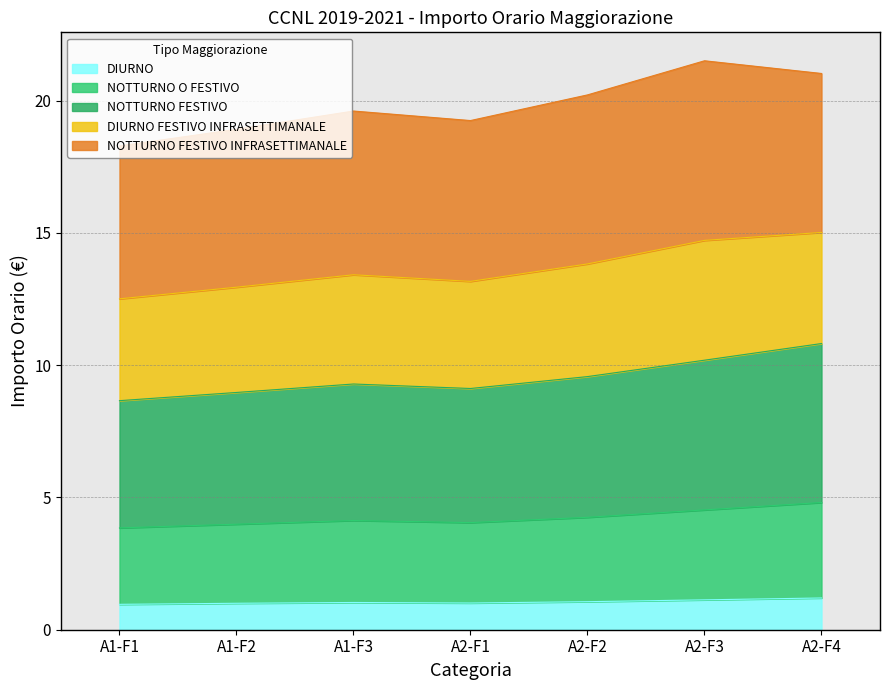

What are all the series names shown in the legend?

DIURNO, NOTTURNO O FESTIVO, NOTTURNO FESTIVO, DIURNO FESTIVO INFRASETTIMANALE, NOTTURNO FESTIVO INFRASETTIMANALE